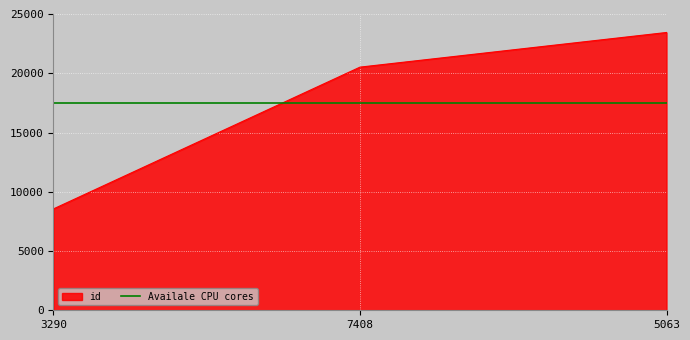

How many values are between 8555 and 23440?

3